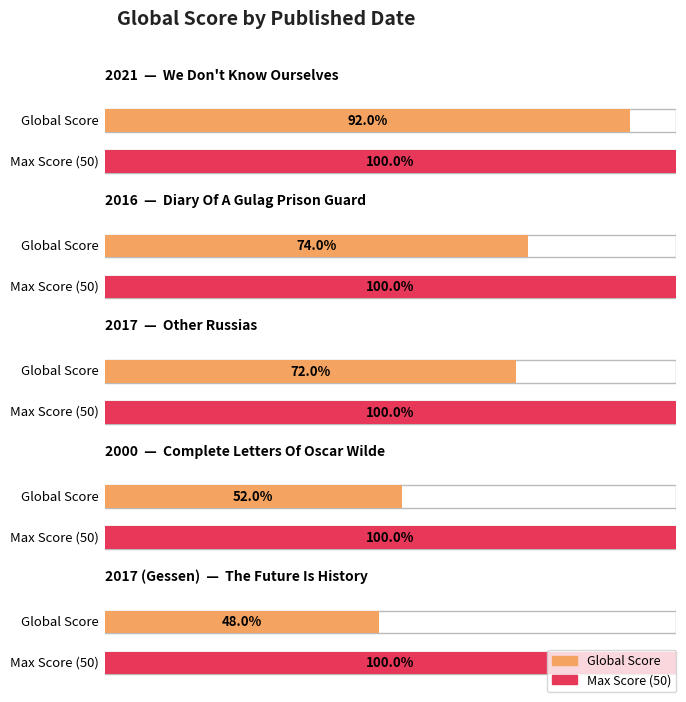

Reading left to right, list all the values displayed in this chart.

46	37	36	26	24